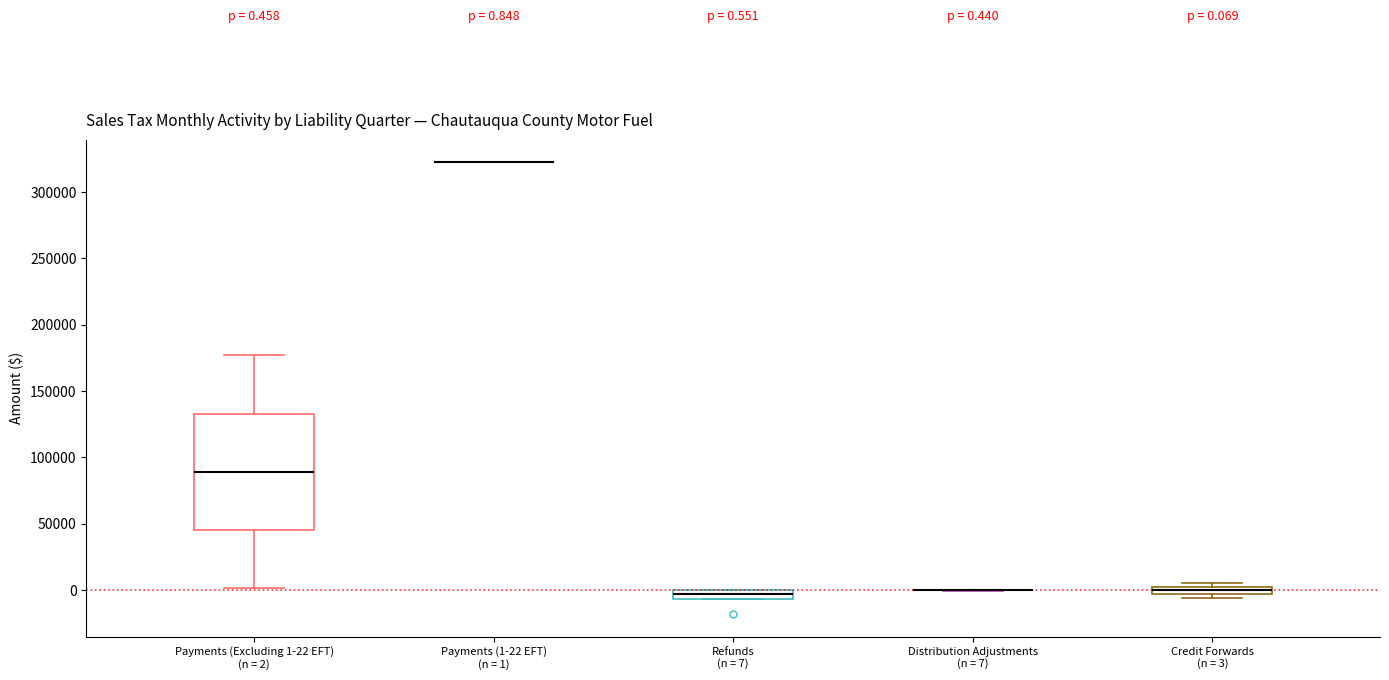

Comparing the boxes themselves (not the whiskers), which one is the tallest?

Payments (Excluding 1-22 EFT) (n = 2)